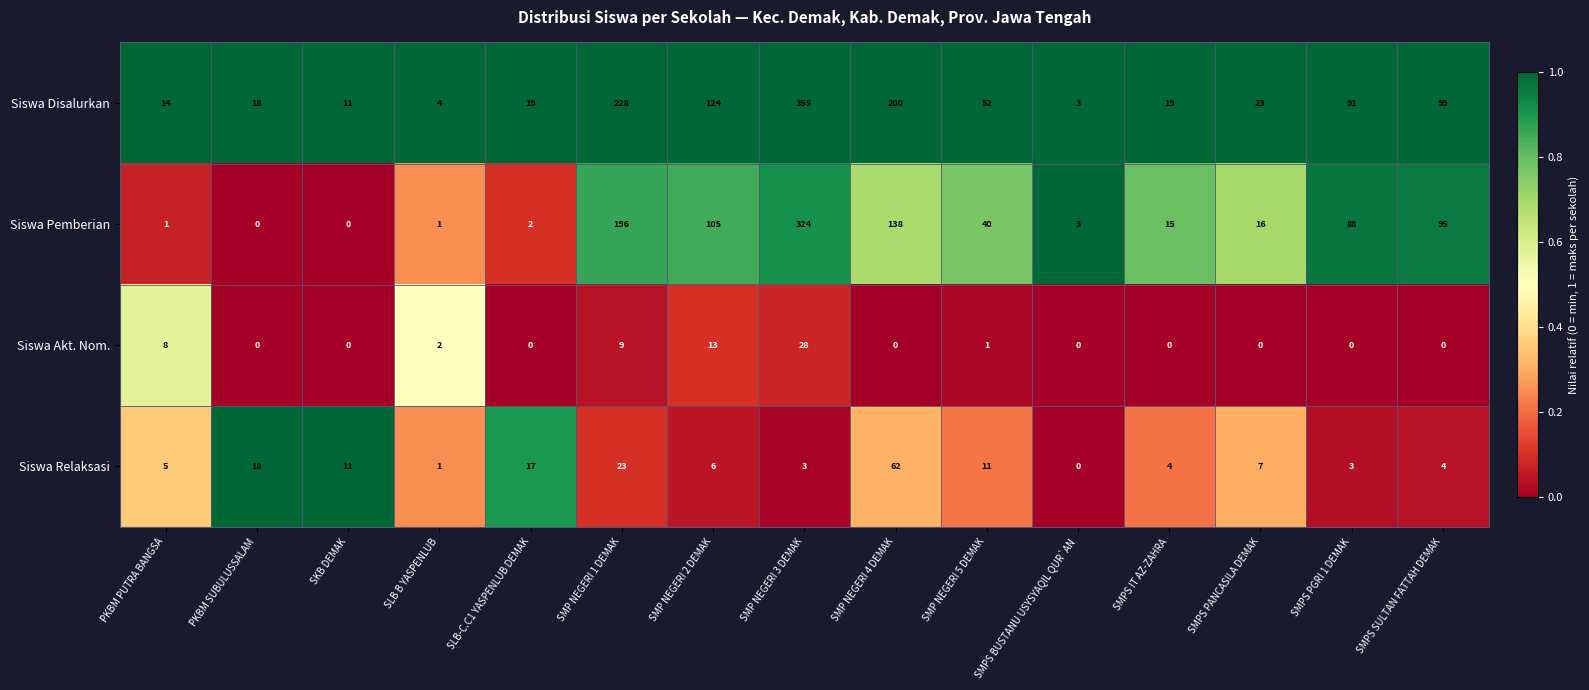

Which series has the largest total across all categories?

Siswa Disalurkan